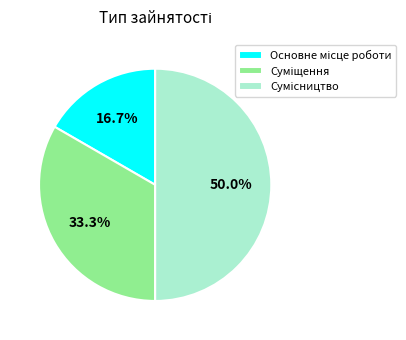

How many segments does this pie chart have?

3